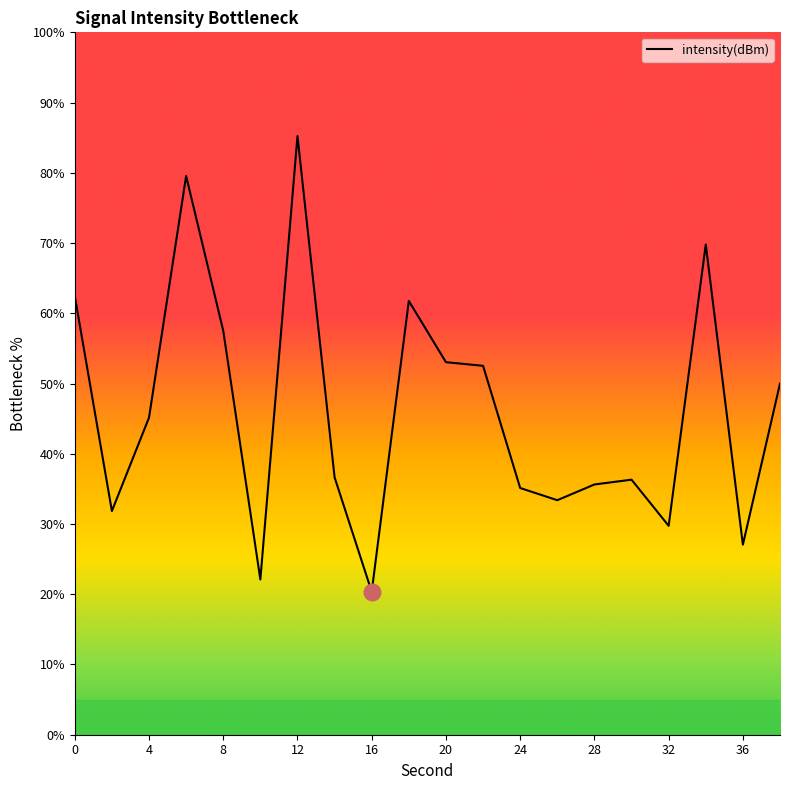

What is the value of the 9th point from the left?

20.4